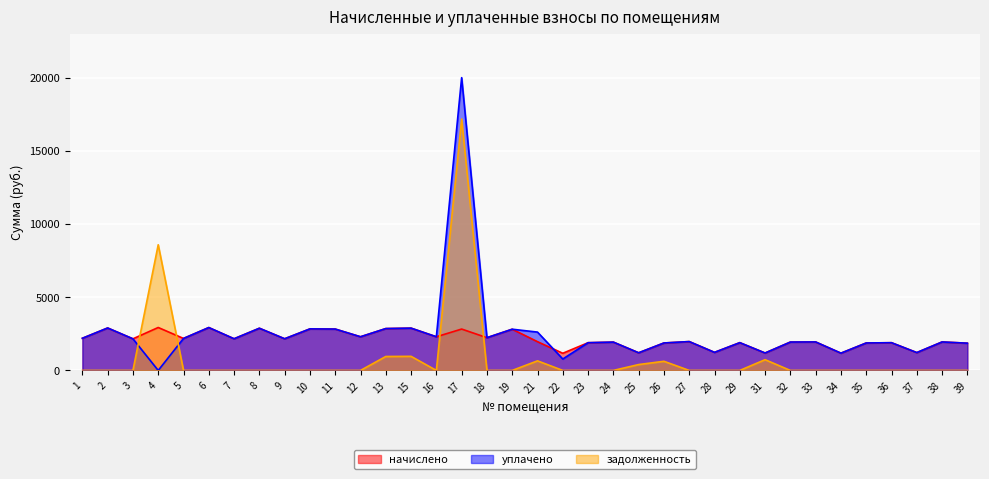

True or false: уплачено and начислено intersect in this chart.

True